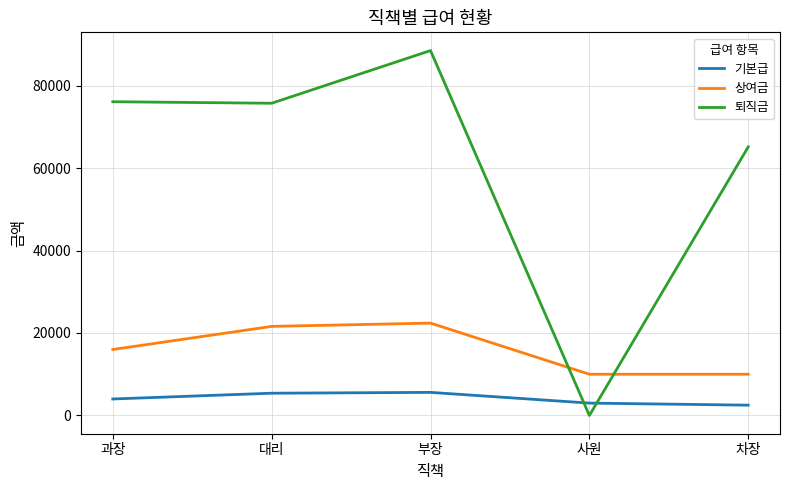

What is the total value across all series at 부장?

116480